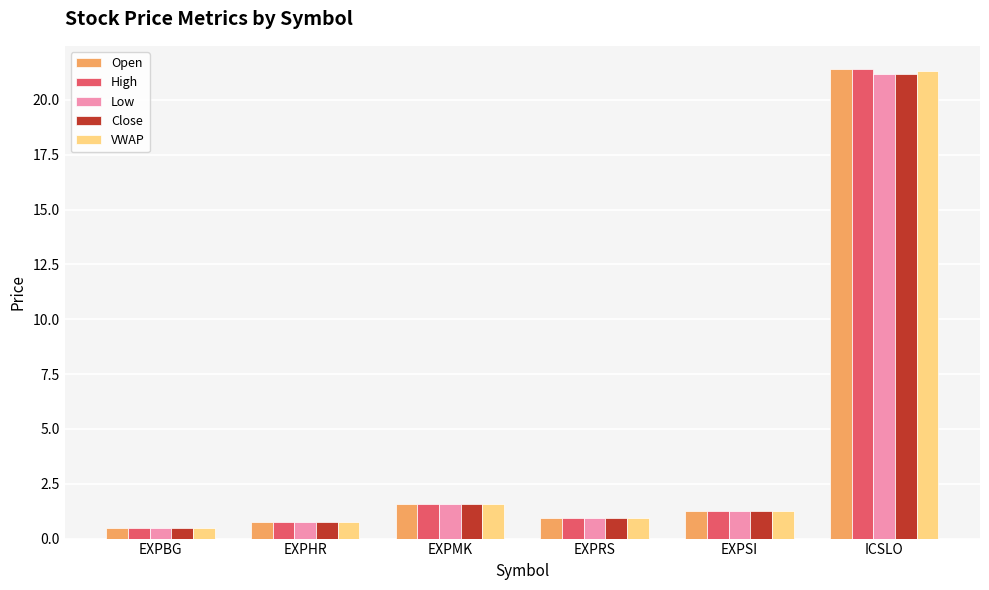

The value of Open at ICSLO is 21.4. True or false?

True